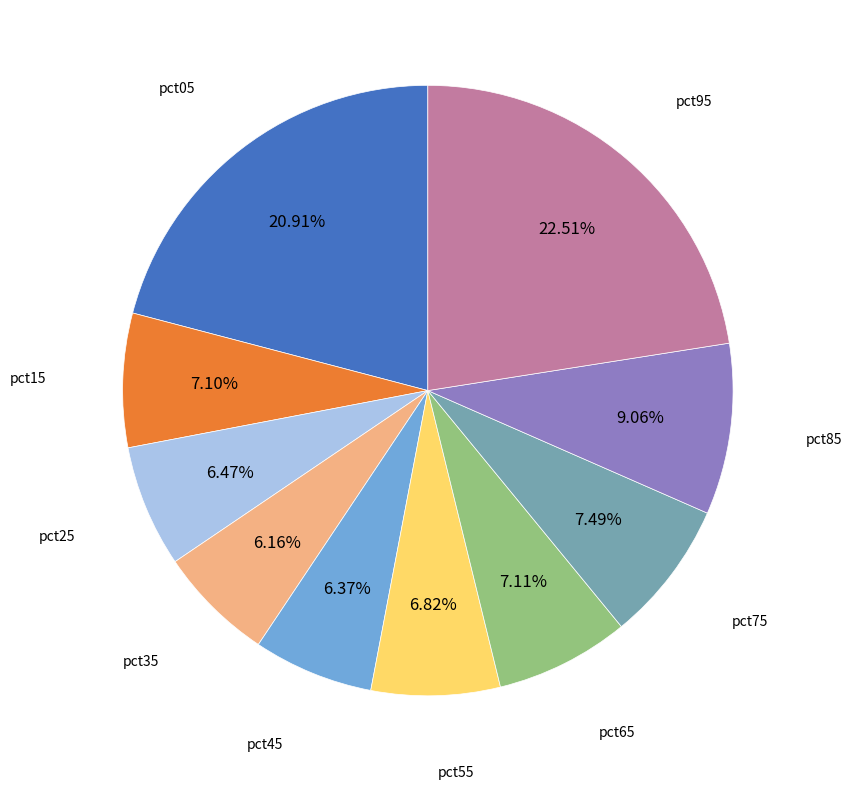

Is there a majority slice in this chart?

No